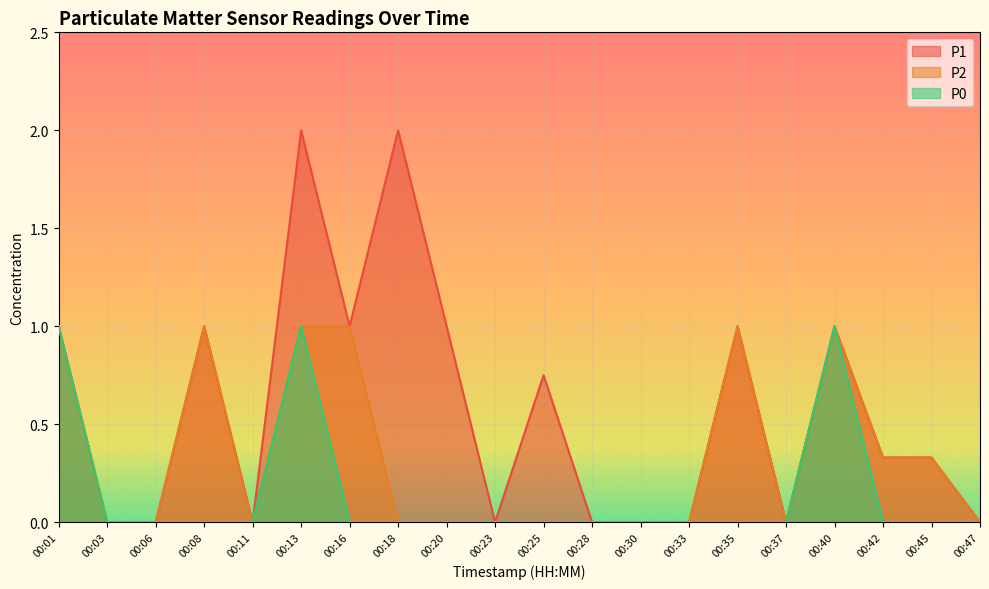

What is the sum of all P2 values?

6.7